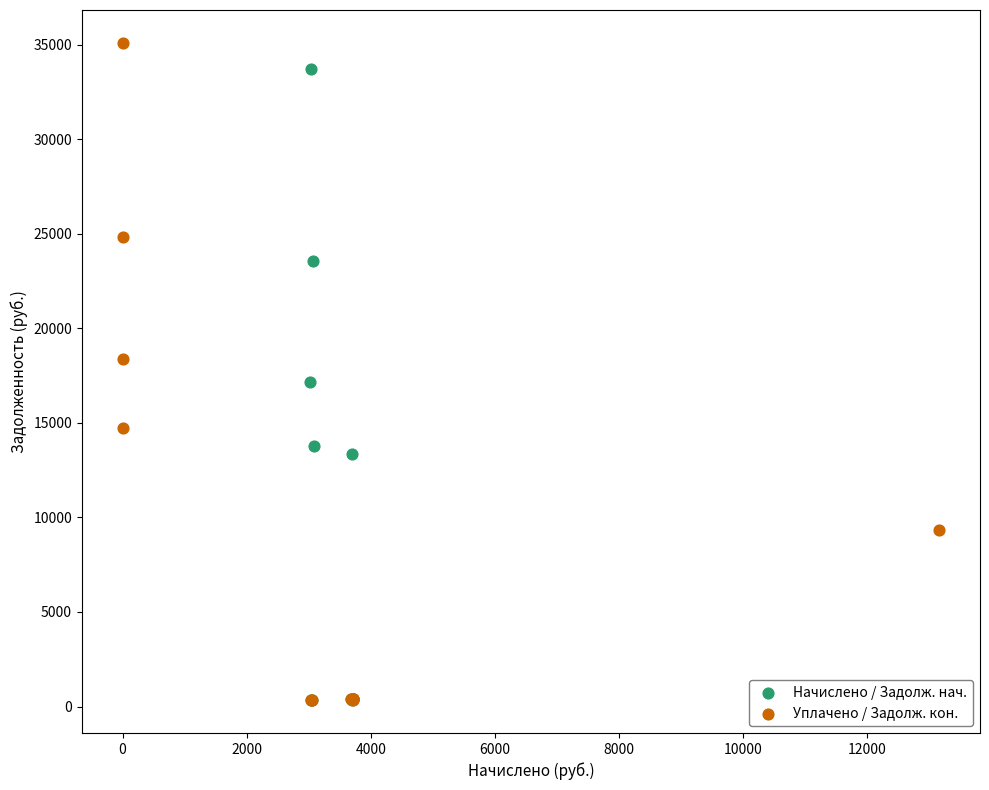

Which series has the largest Y range (max minus min)?

Уплачено / Задолж. кон.